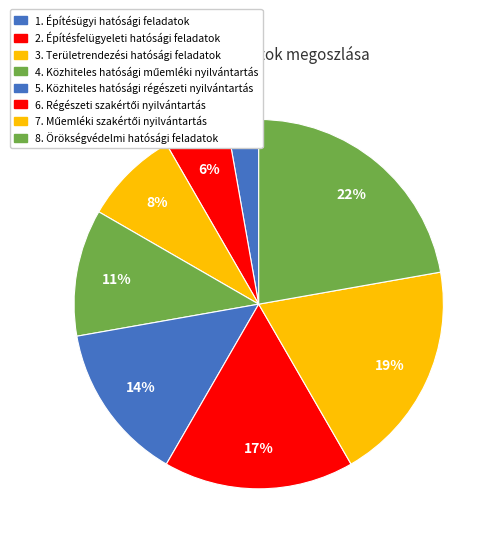

Count the number of slices in the pie.

8